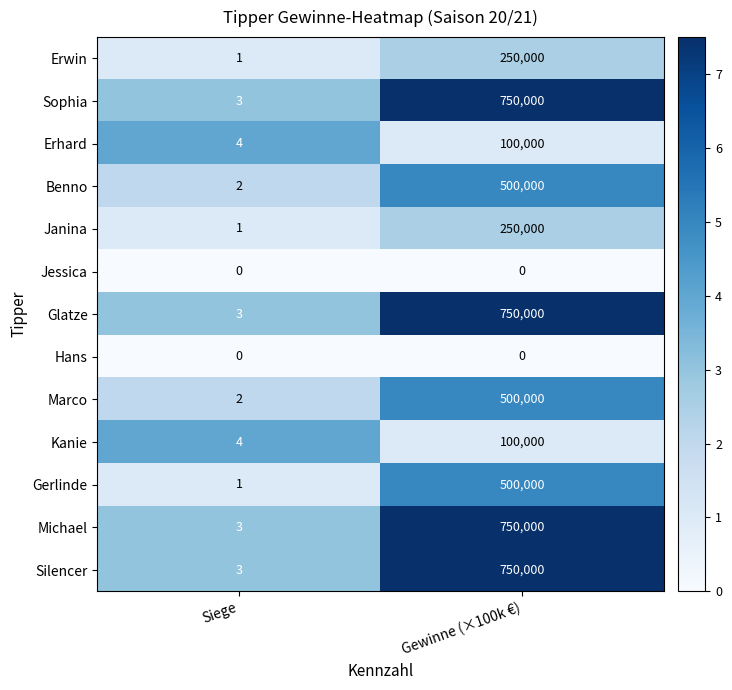

Where is Erwin nearest to the value 125000?

Siege